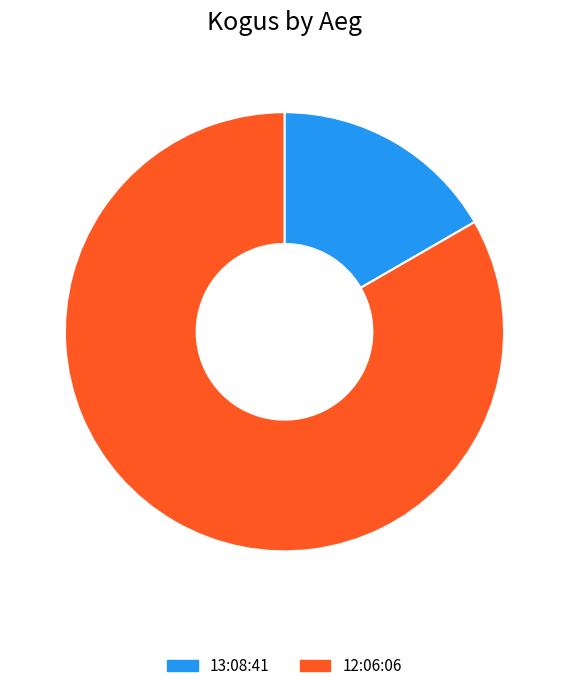

Combined, do 13:08:41 and 12:06:06 account for over 50%?

Yes